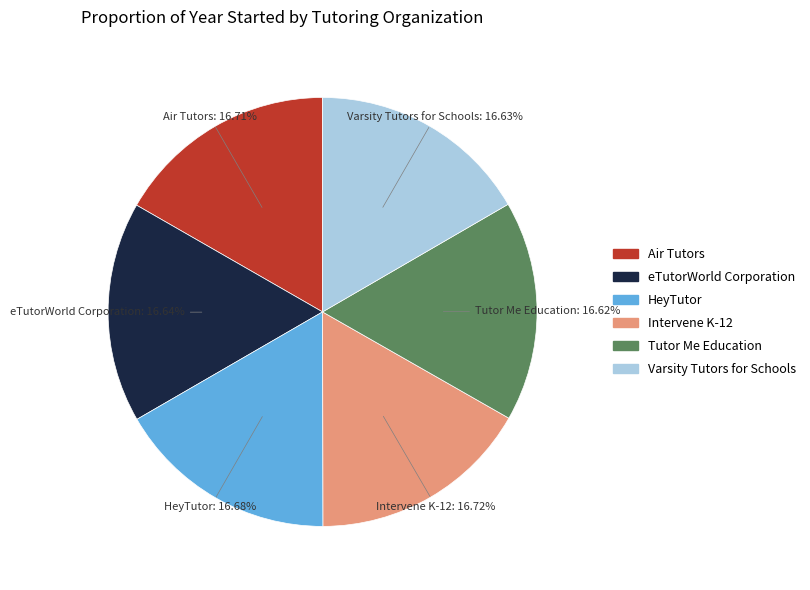

Count the number of slices in the pie.

6